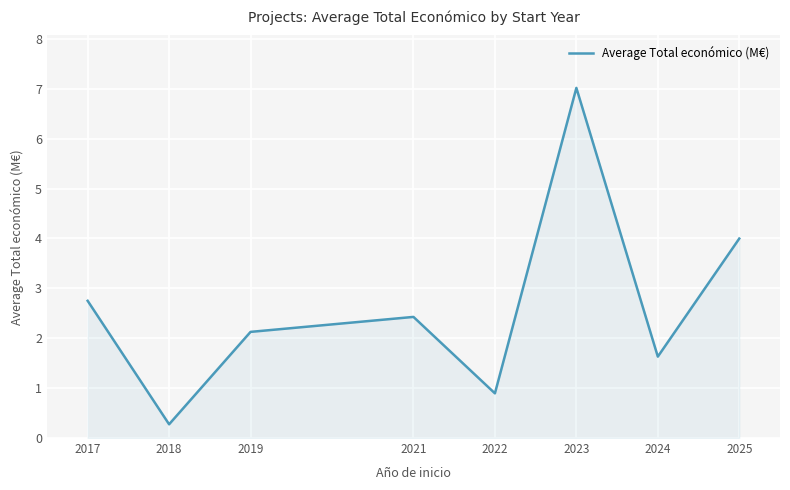

What is the greatest value displayed?

7.0